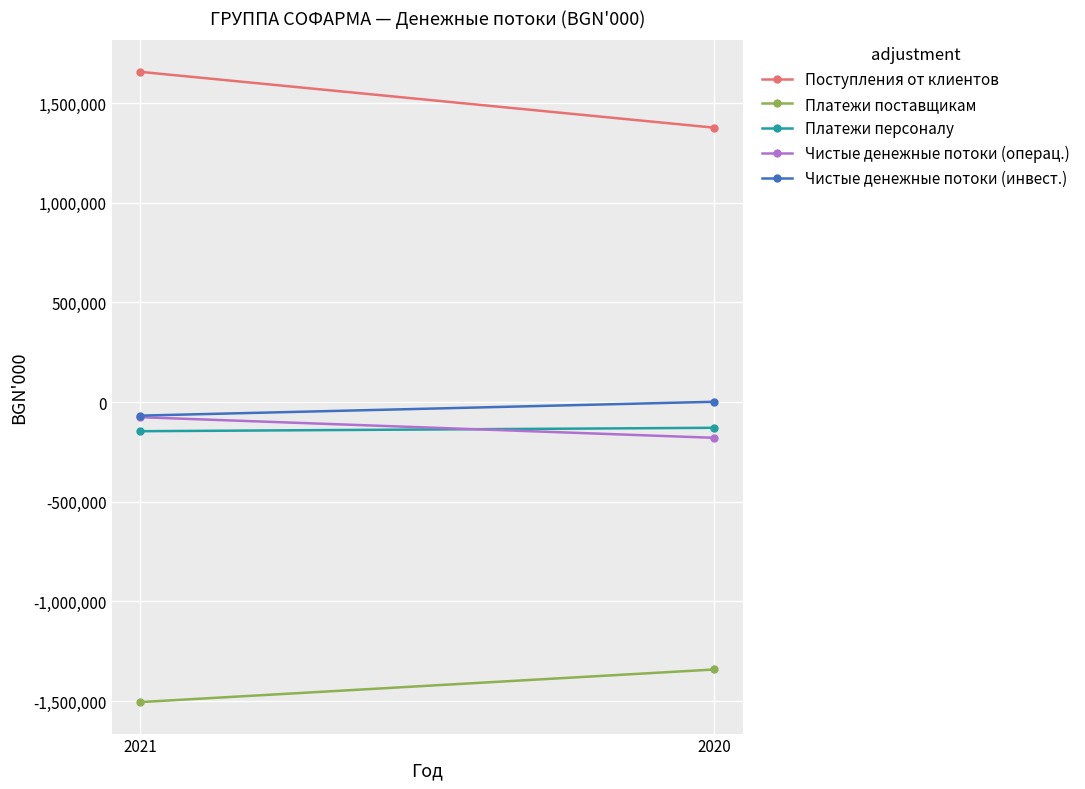

How many series are shown in this chart?

5